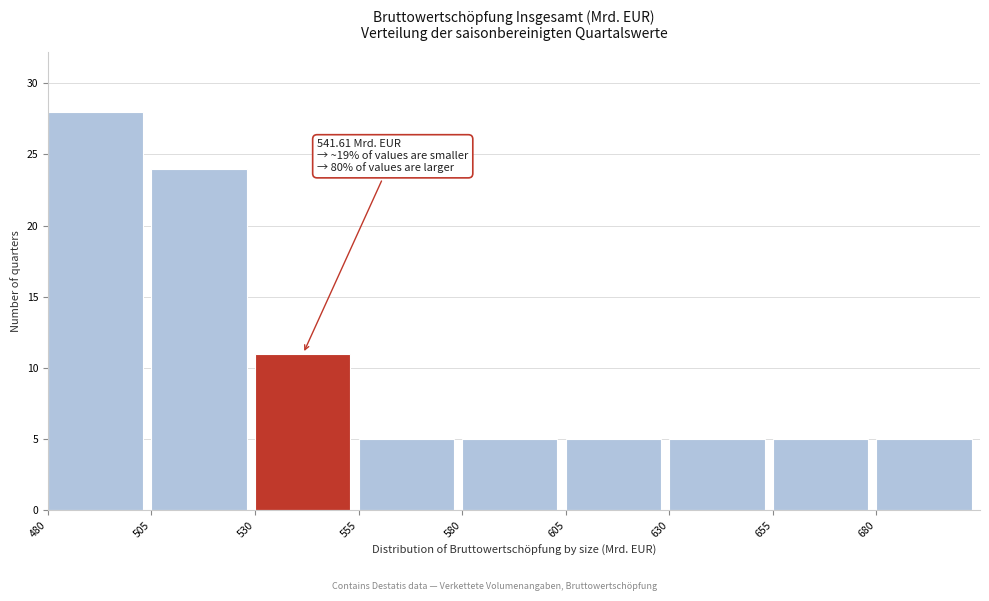

Over which range of the x-axis is the bar tallest?

480 to 505